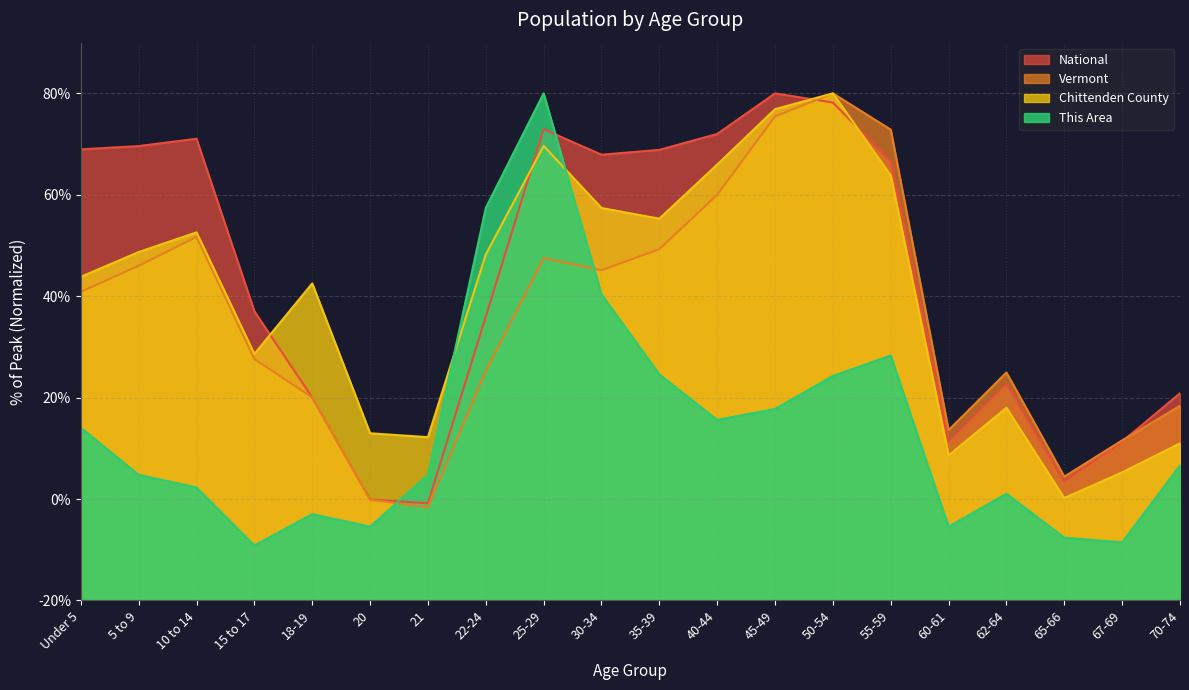

Reading left to right, extract all data points from this chart.

This Area: 34.1	24.8	22.3	10.8	17.0	14.6	24.8	77.4	100.0	60.4	44.6	35.6	37.8	44.3	48.3	14.6	21.1	12.4	11.5	26.6
Chittenden County: 63.8	68.7	72.6	48.6	62.5	33.0	32.2	68.2	89.6	77.4	75.3	86.0	96.9	100.0	83.8	28.6	38.0	20.2	25.3	31.0
Vermont: 60.9	66.0	71.7	47.6	40.0	19.9	18.4	45.3	67.5	65.1	69.3	80.0	95.5	100.0	92.8	33.6	45.0	24.4	31.6	38.4
National: 89.0	89.6	91.1	57.0	40.0	19.9	19.2	56.0	92.9	87.9	88.9	92.0	100.0	98.2	86.6	31.3	42.7	23.4	31.3	40.9